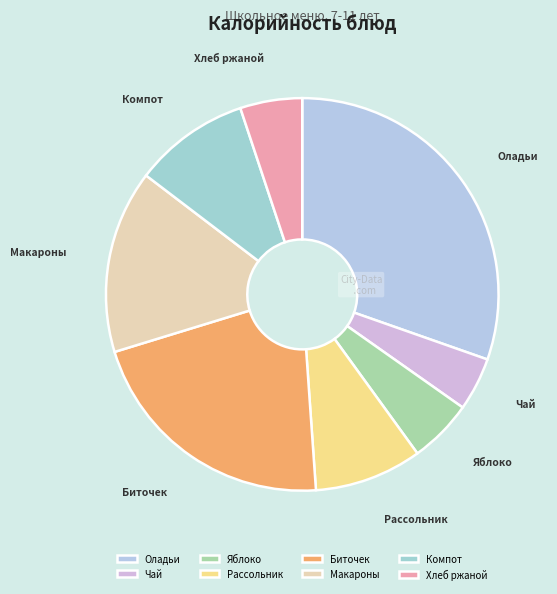

Is it true that Компот is 22% of the pie?

False